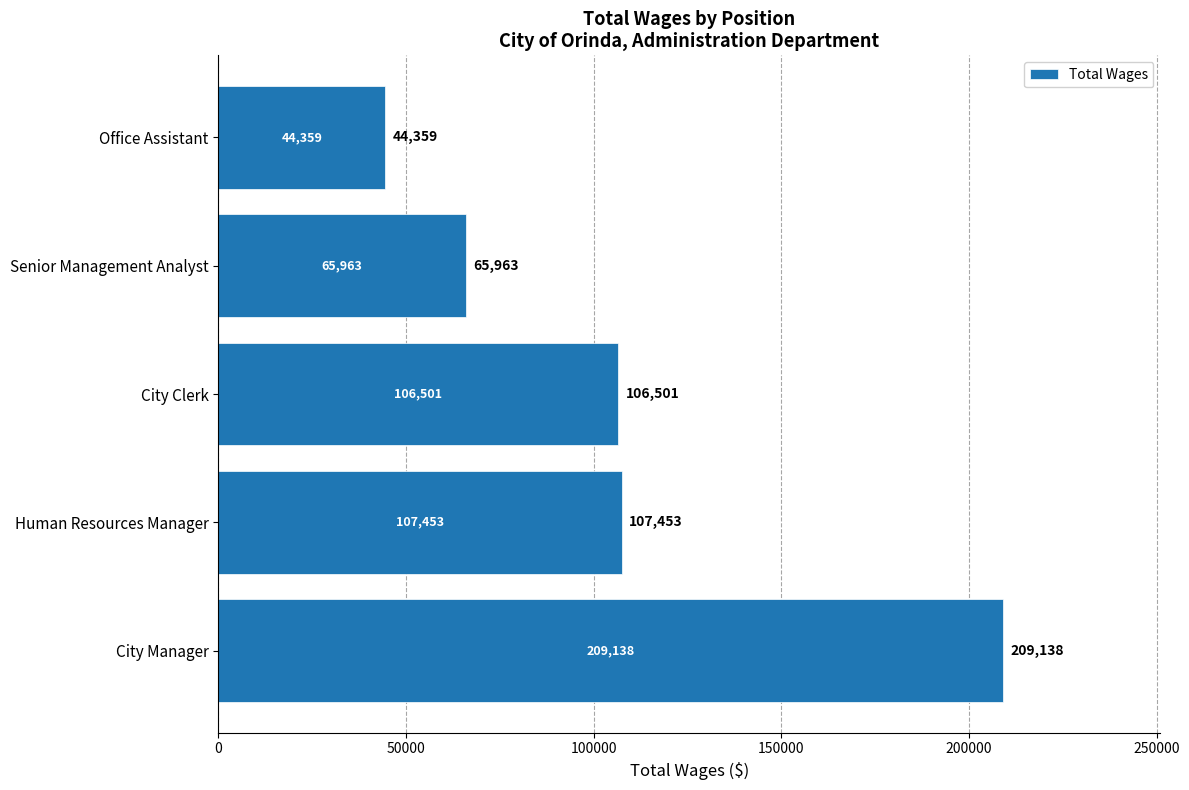

The chart shows a value of 209138 at City Manager. True or false?

True